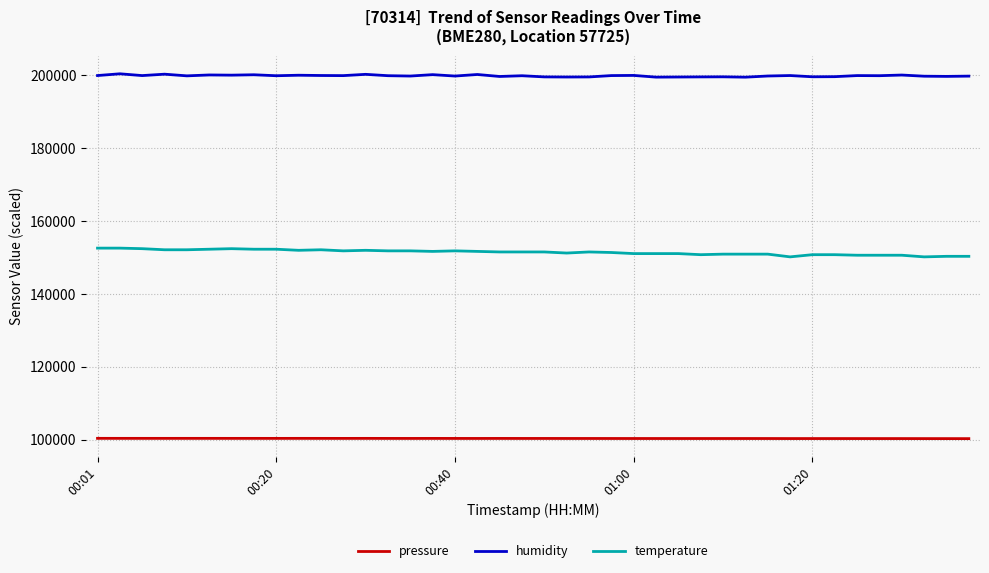

What is the minimum value for temperature?

150200.0